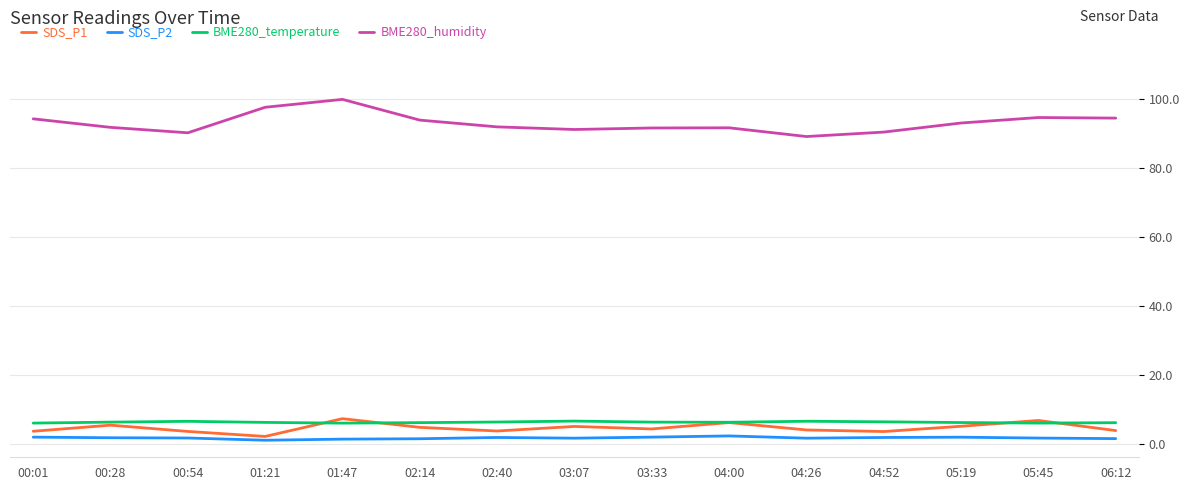

How many lines are shown in the chart?

4